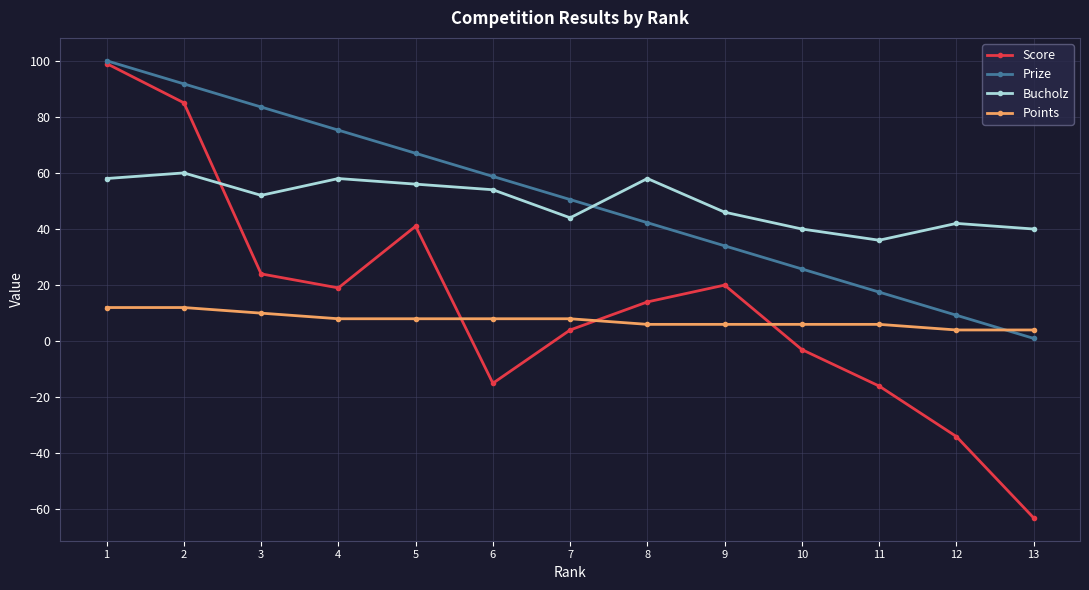

Where does the Score series first go above 14?

1